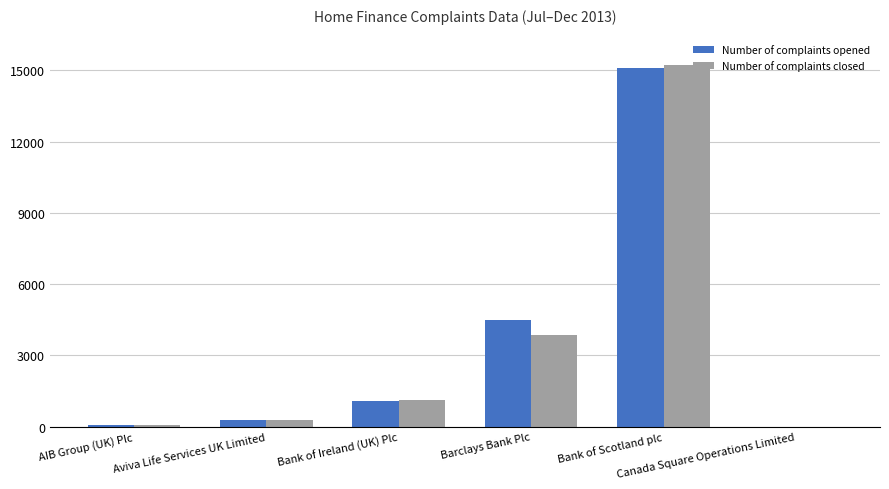

Are the bars grouped side by side (vs. stacked)?

Yes